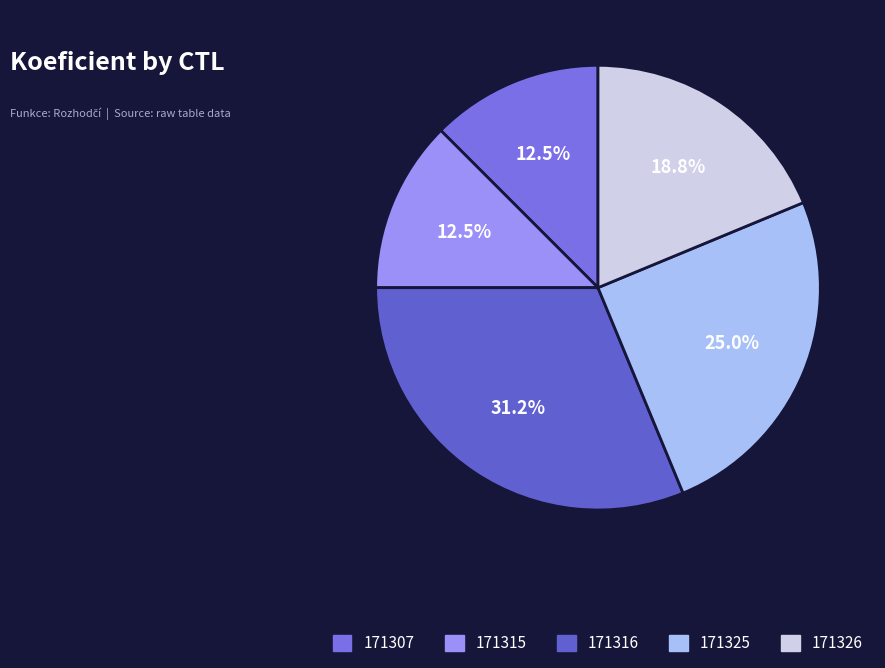

The 171325 slice represents 25% of the pie. True or false?

True